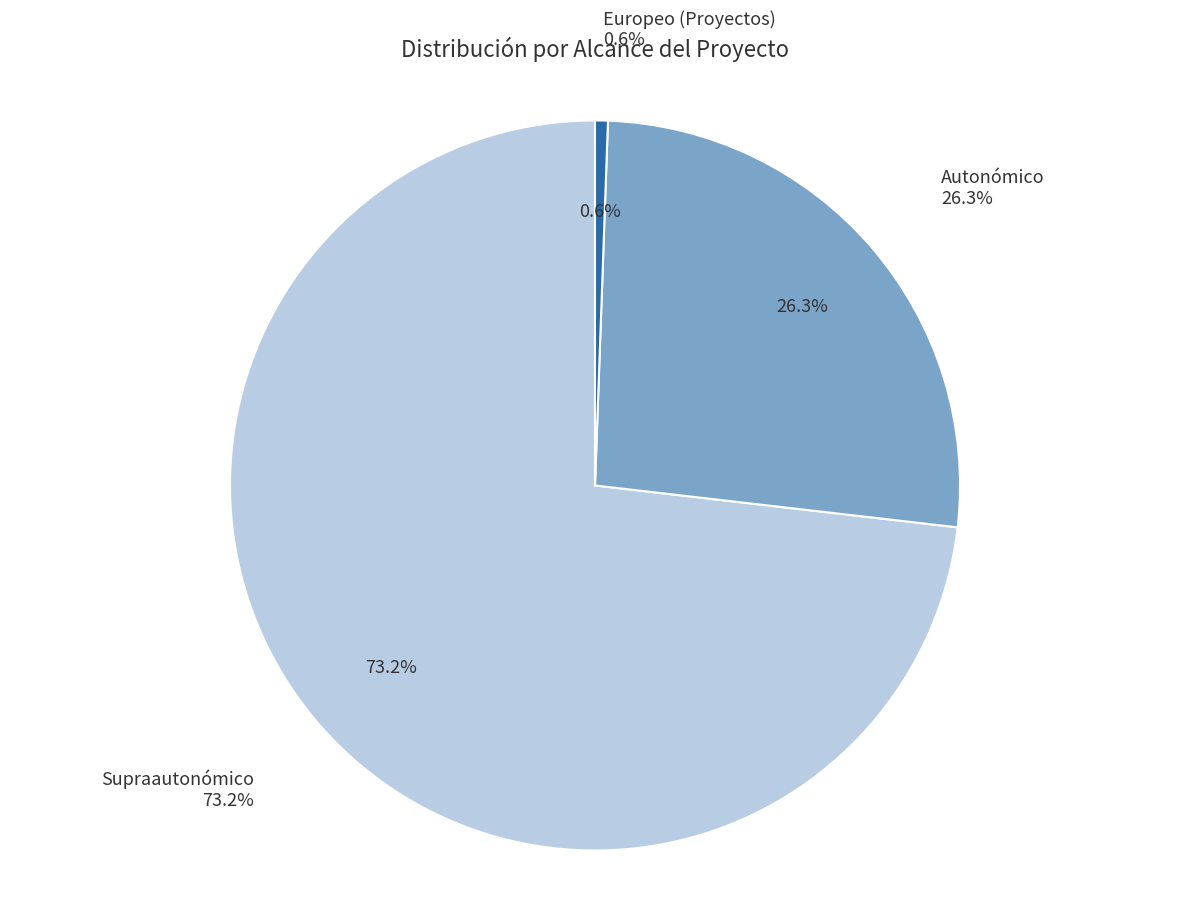

What portion of the pie excludes 27?

99.6%